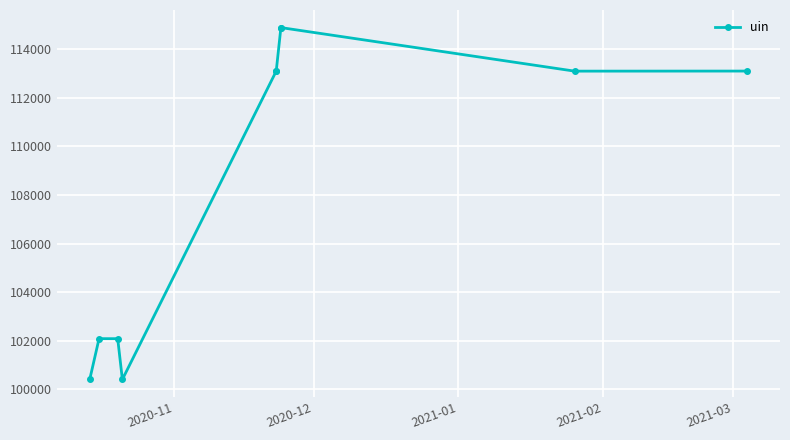

What is the sum of the values at 2021-02 and 2020-11?

200799